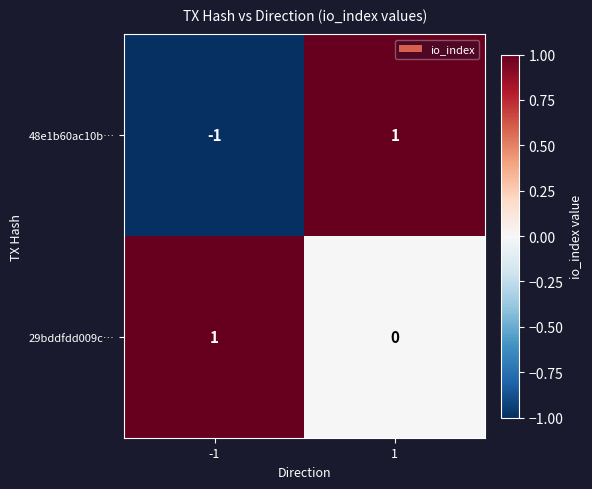

Is it true that 29bddfdd009c… equals 0 at 1?

True